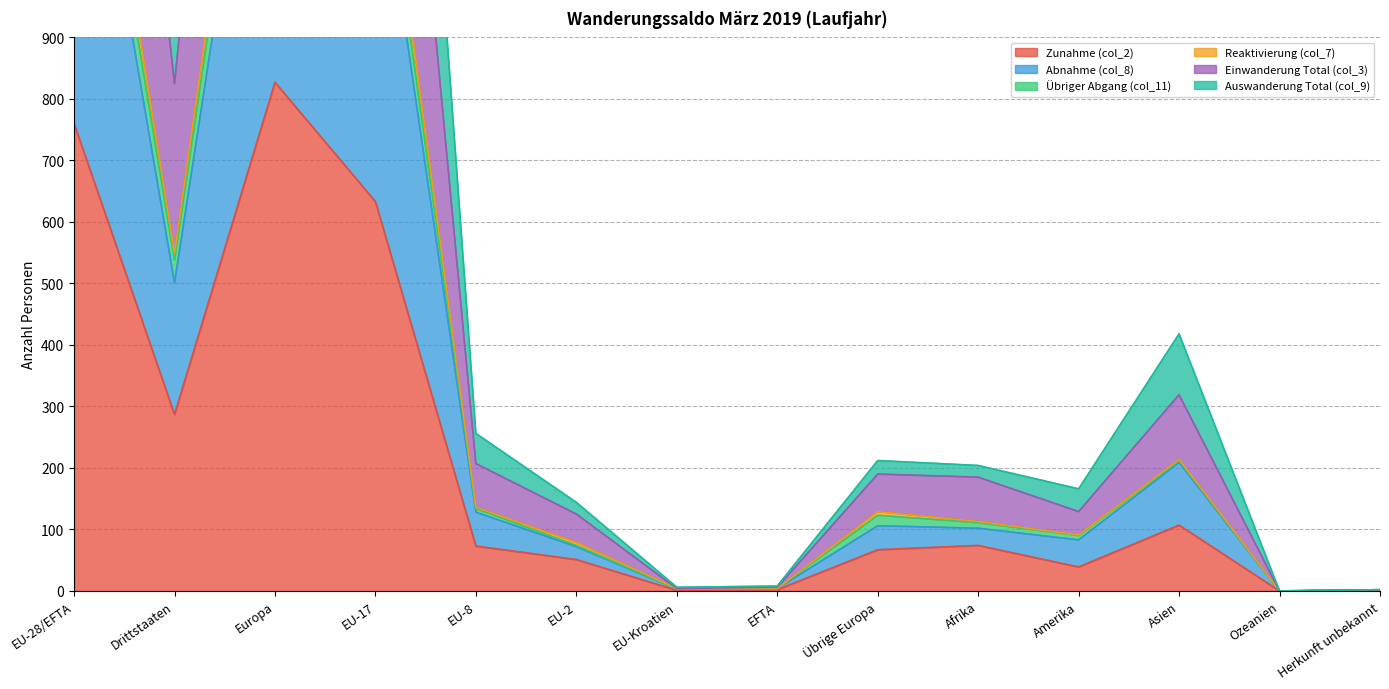

True or false: Abnahme (col_8) has a value of 501 at Drittstaaten.

True